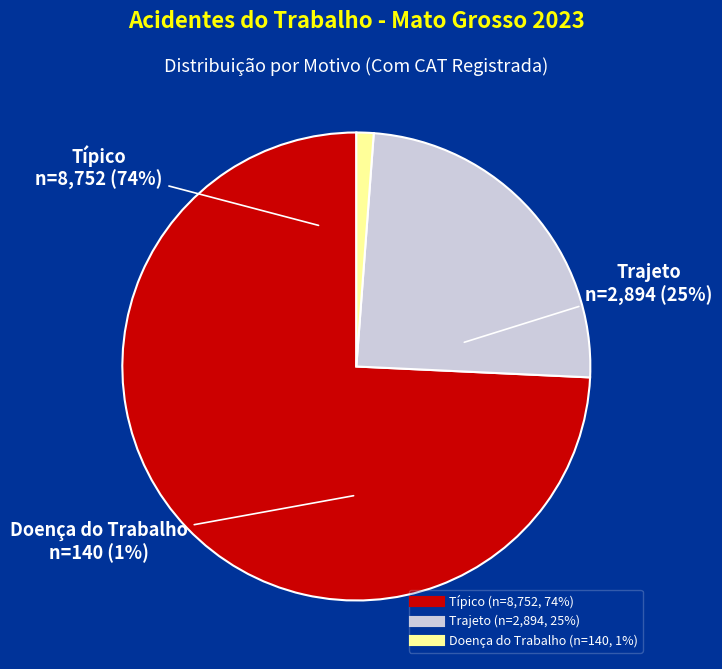

The Doença do Trabalho slice represents 1% of the pie. True or false?

True